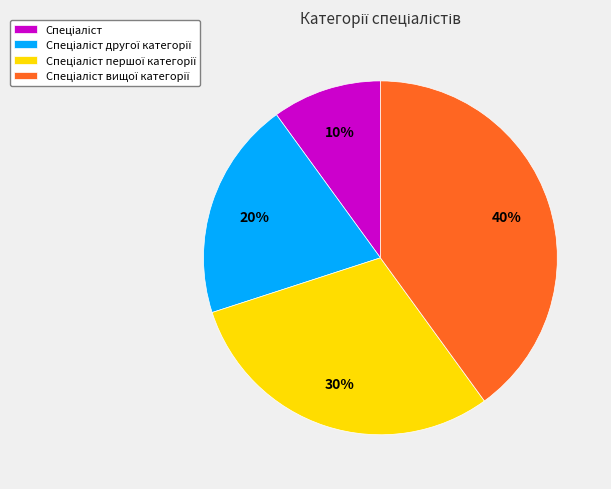

Is there a majority slice in this chart?

No